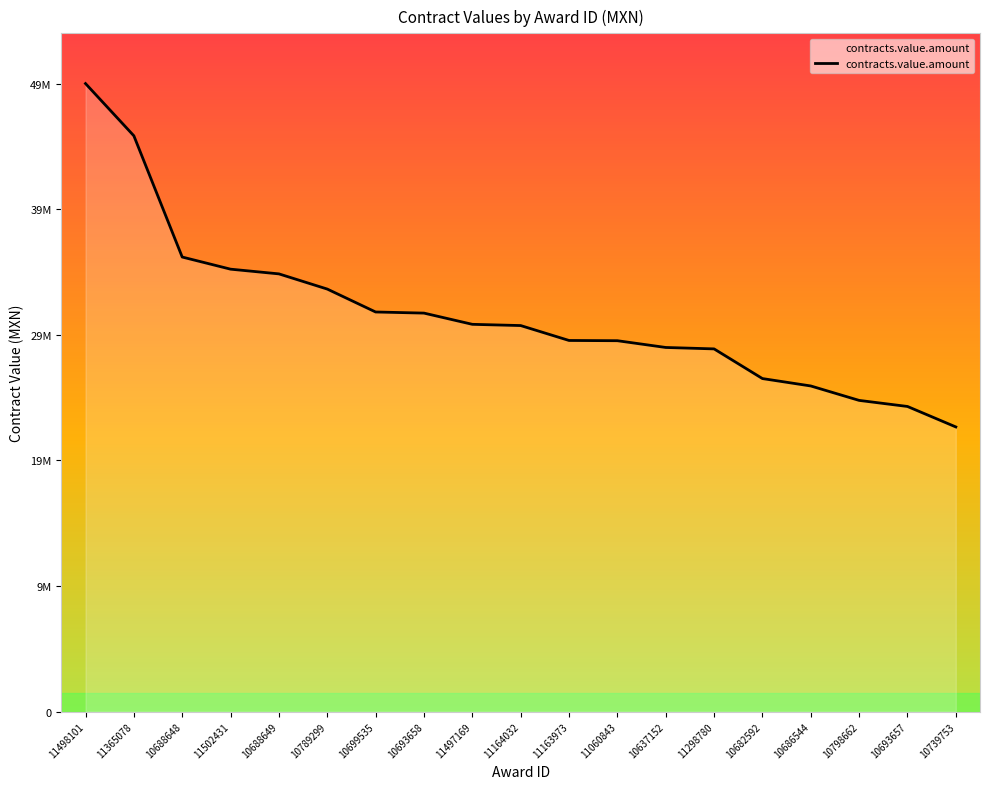

List the labels in order of value, smallest first.

10739753, 10693657, 10798662, 10686544, 10682592, 11298780, 10637152, 11060843, 11163973, 11164032, 11497169, 10693658, 10699535, 10789299, 10688649, 11502431, 10688648, 11365078, 11498101